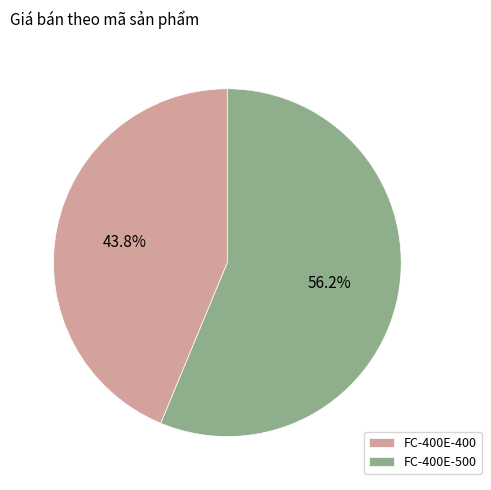

Combined, do FC-400E-500 and FC-400E-400 account for over 50%?

Yes